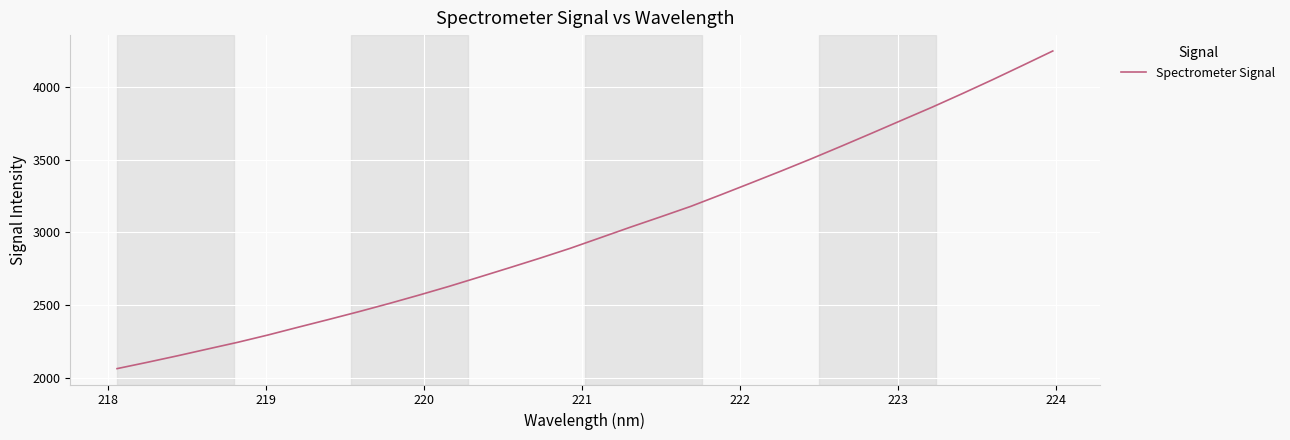

What is the difference between the maximum and minimum values?

2186.8